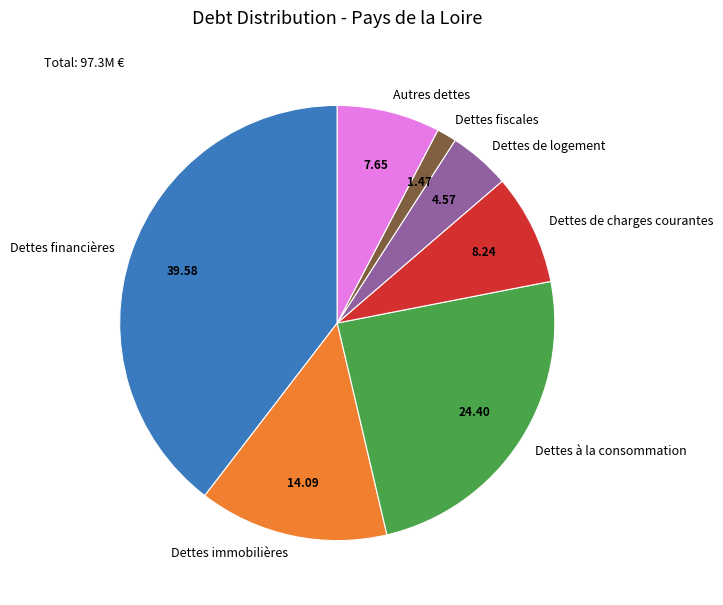

Count the number of slices in the pie.

7